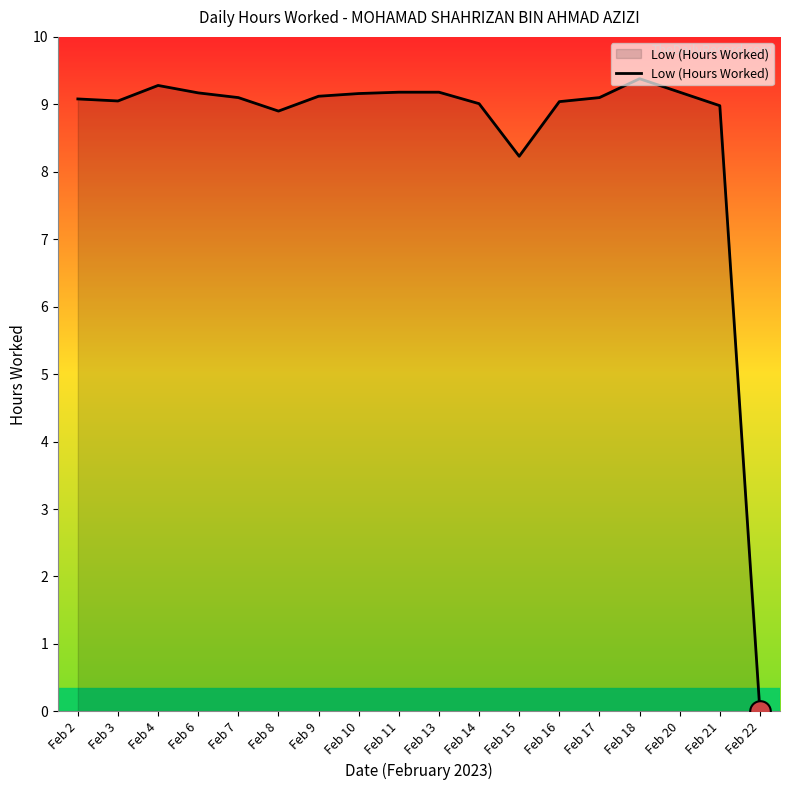

What is the change in value from Feb 9 to Feb 18?

+0.3